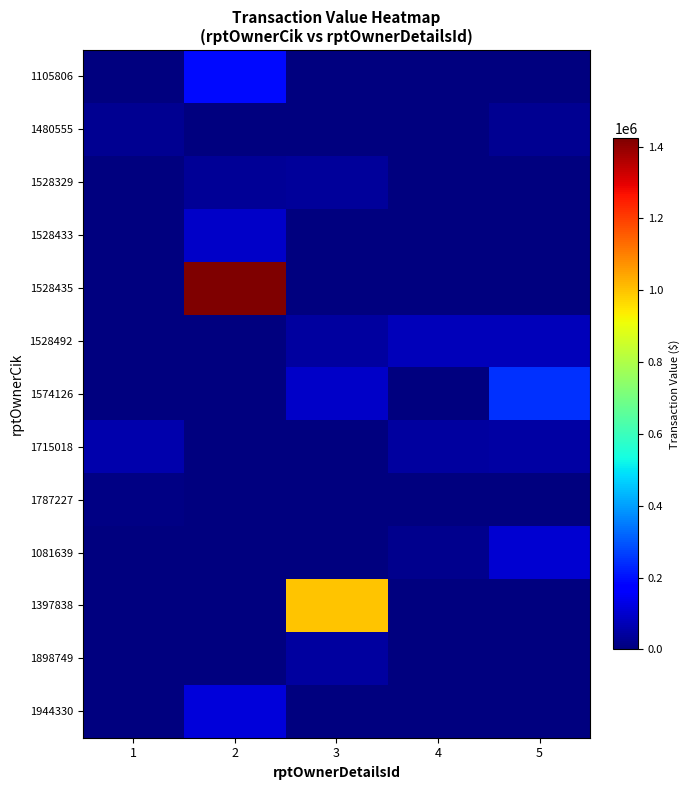

What is the difference between the highest and lowest values at 4?

77244